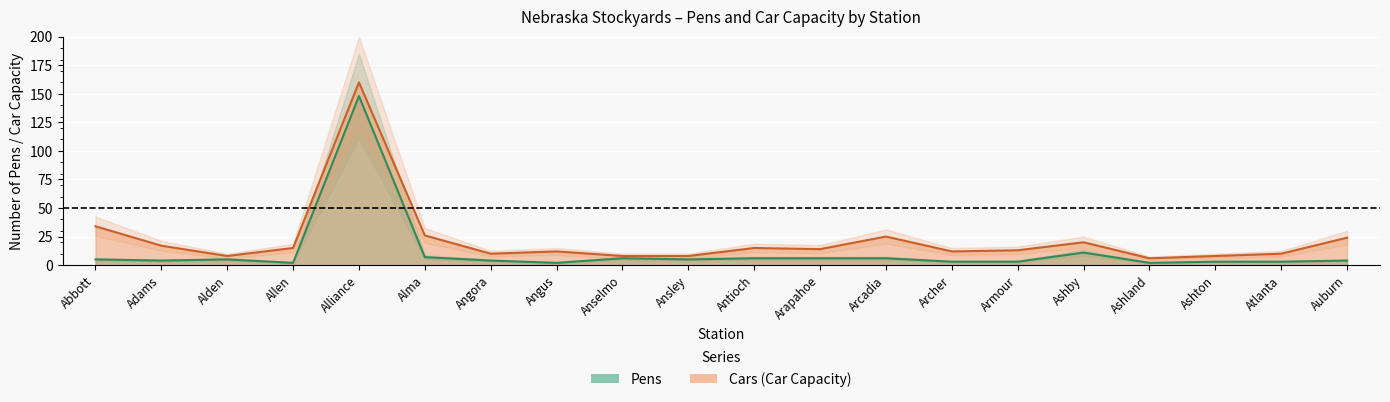

Where is the first local maximum for pens?

Alden